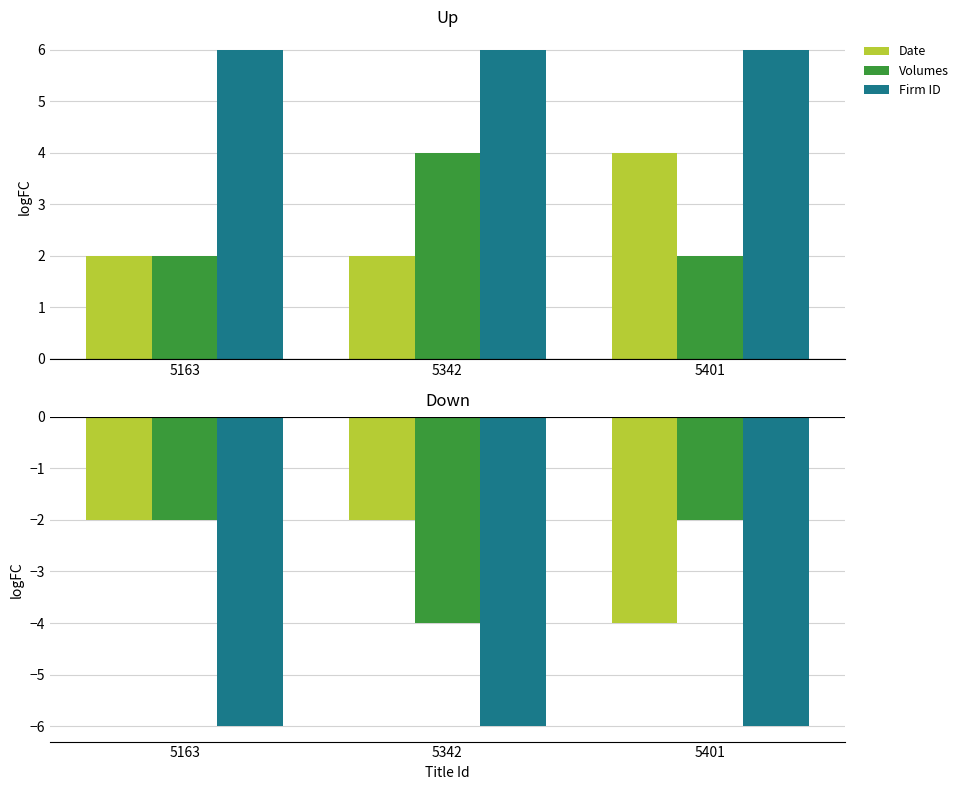

What is the difference between the maximum and minimum values in the Volumes series?

2